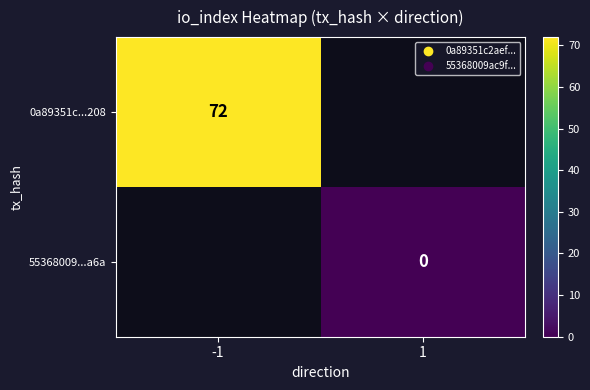

The 0a89351c...208 series shows 117 at -1. True or false?

False